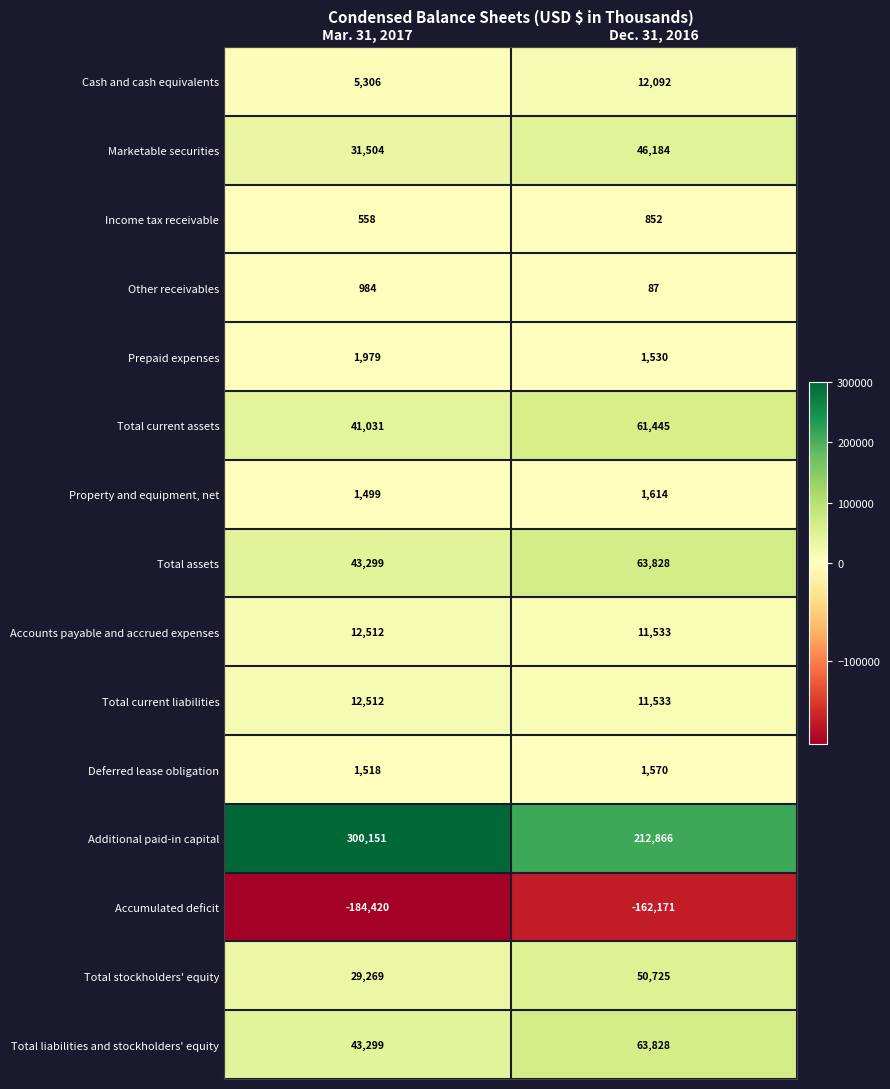

What is the difference between the maximum and minimum values in the Total current assets series?

20414